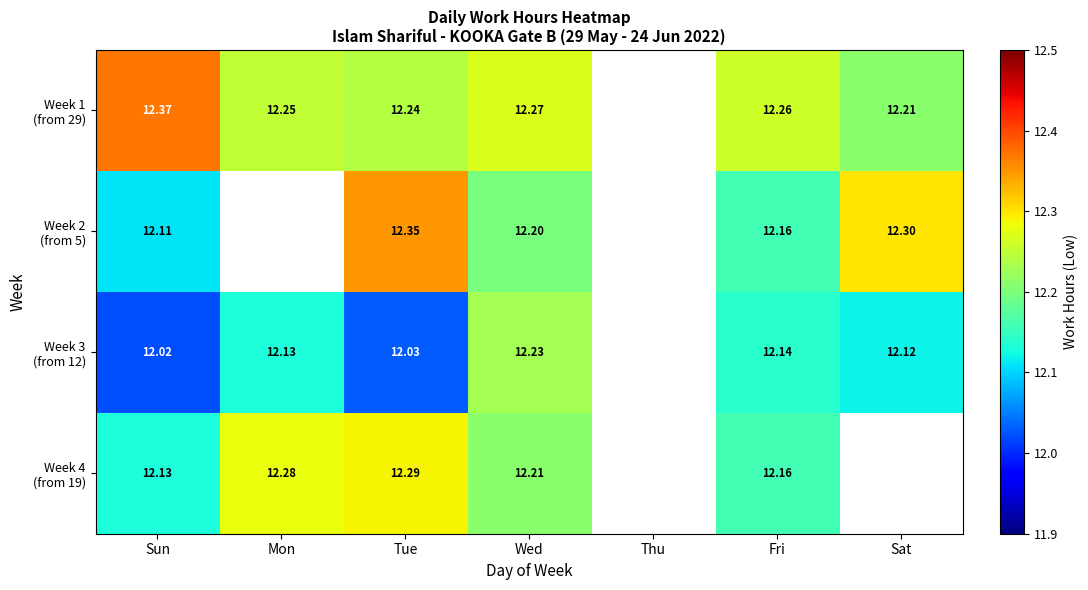

Which category has the highest value across all series?

Sun